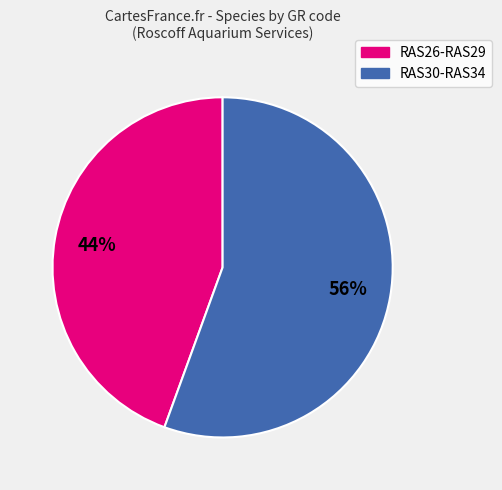

Is there a majority slice in this chart?

Yes